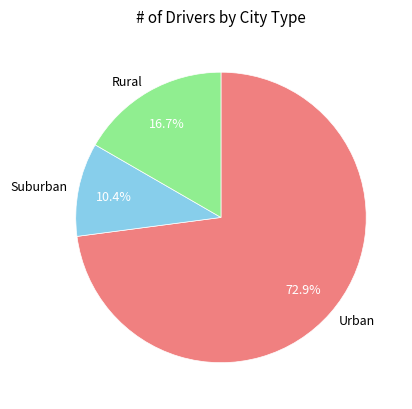

Approximately how many times larger is the value at Urban compared to Rural?

4.4